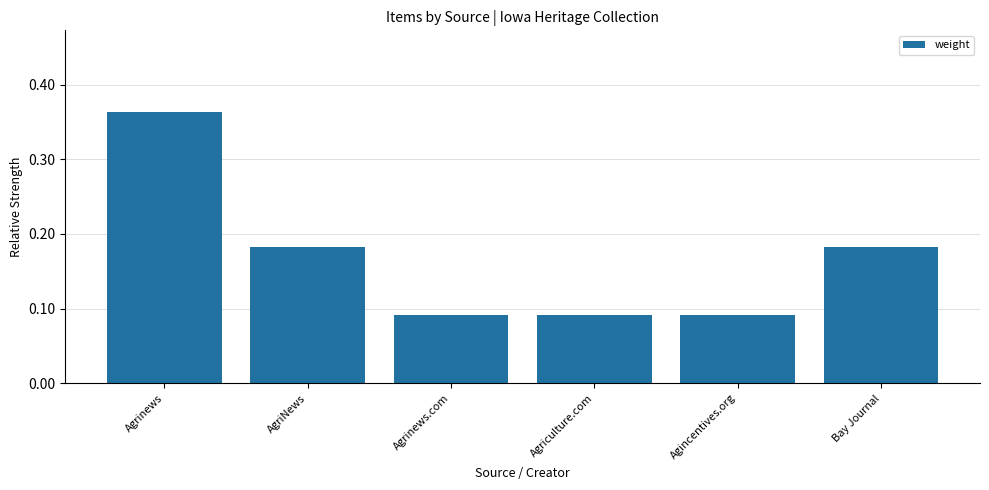

Which category has the highest value across all series?

Agrinews